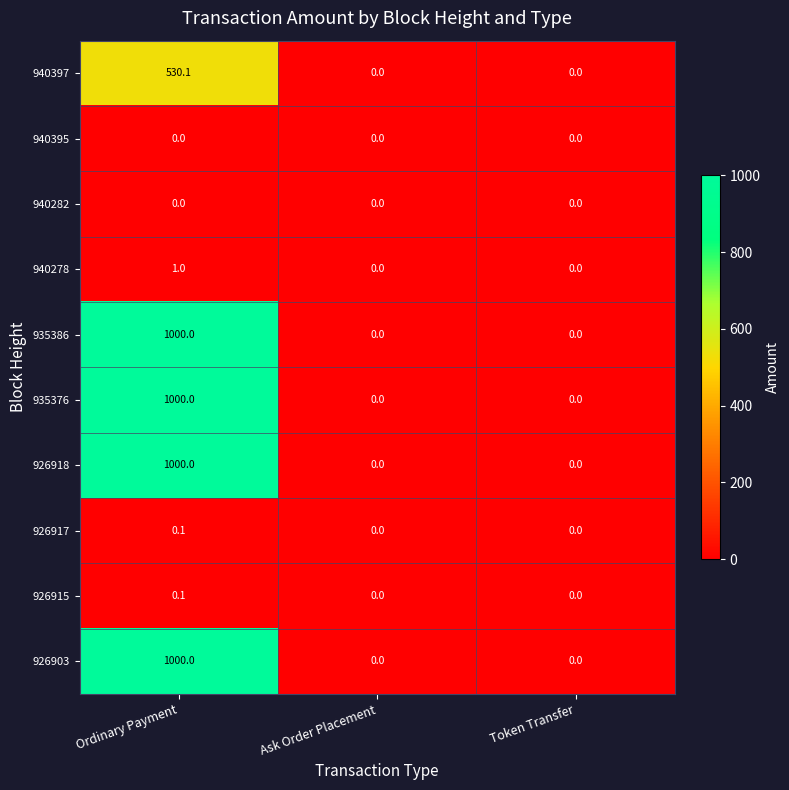

The 926903 series shows 0.0 at Token Transfer. True or false?

True